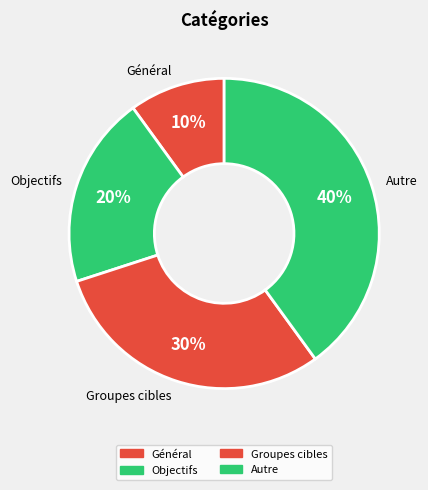

Does Autre represent more than half of the total?

No